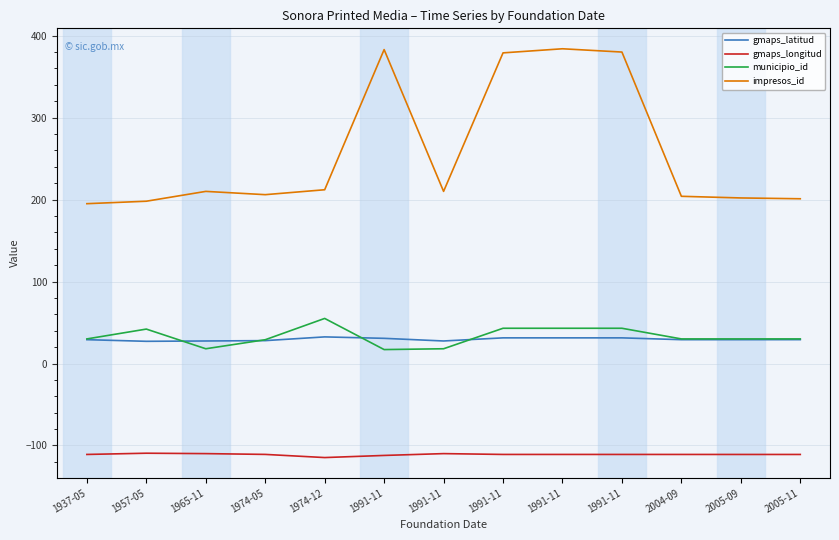

Reading left to right, transcribe all the data shown in this chart.

gmaps_latitud: 29.1	27.1	27.5	27.9	32.5	30.7	27.5	31.3	31.3	31.3	29.1	29.1	29.1
gmaps_longitud: -111.0	-109.4	-109.9	-110.9	-114.8	-112.2	-109.9	-110.9	-110.9	-110.9	-111.0	-111.0	-111.0
municipio_id: 30.0	42.0	18.0	29.0	55.0	17.0	18.0	43.0	43.0	43.0	30.0	30.0	30.0
impresos_id: 195.0	198.0	210.0	206.0	212.0	383.0	210.0	379.0	384.0	380.0	204.0	202.0	201.0